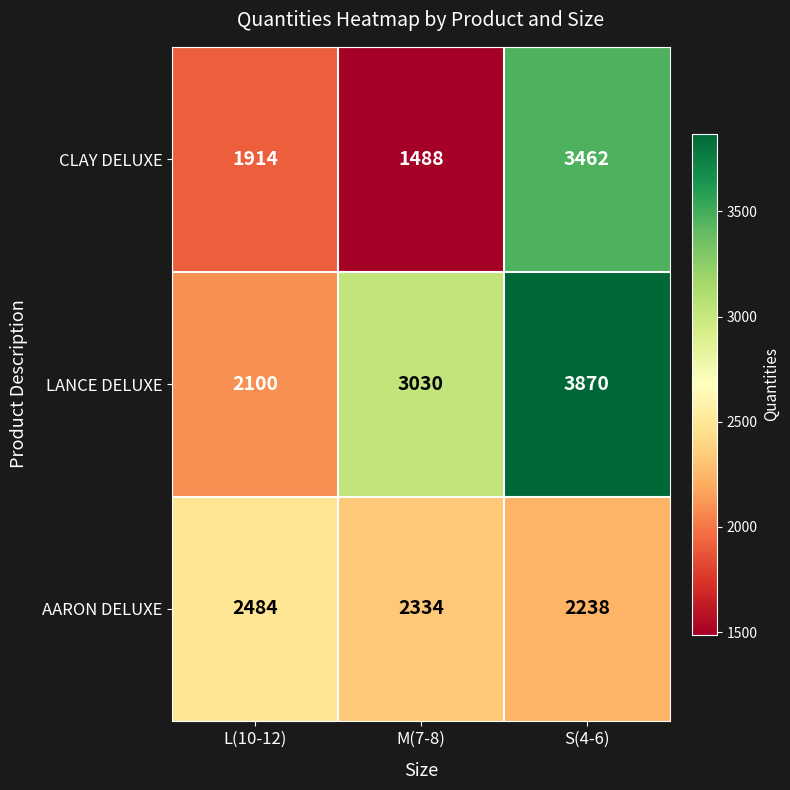

How many data points in LANCE DELUXE are less than 3030?

1